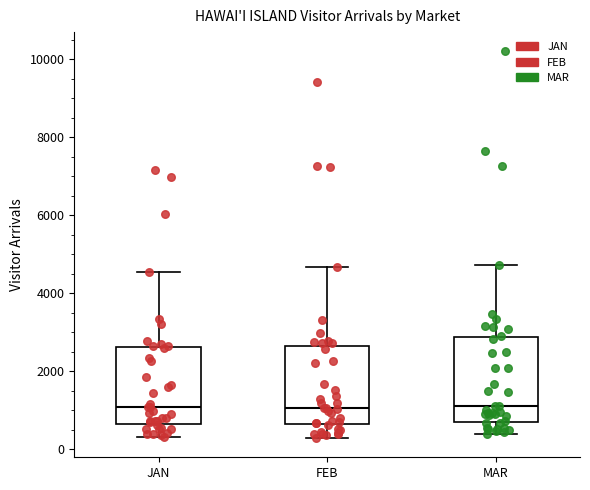

Reading left to right, read every box against the y-axis: the position of its median line, the range the box covers, and the ends of its whiskers. The values are not printed on the chart, so give them approximately, as read against the axis.

JAN: median 1000, box 600 to 2600, whiskers 400 to 4600
FEB: median 1000, box 600 to 2600, whiskers 200 to 4600
MAR: median 1200, box 800 to 2800, whiskers 400 to 4800